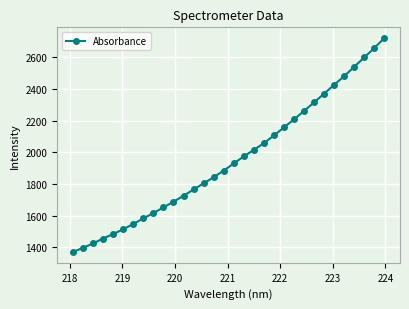

What is the minimum value shown in the chart?

1370.8